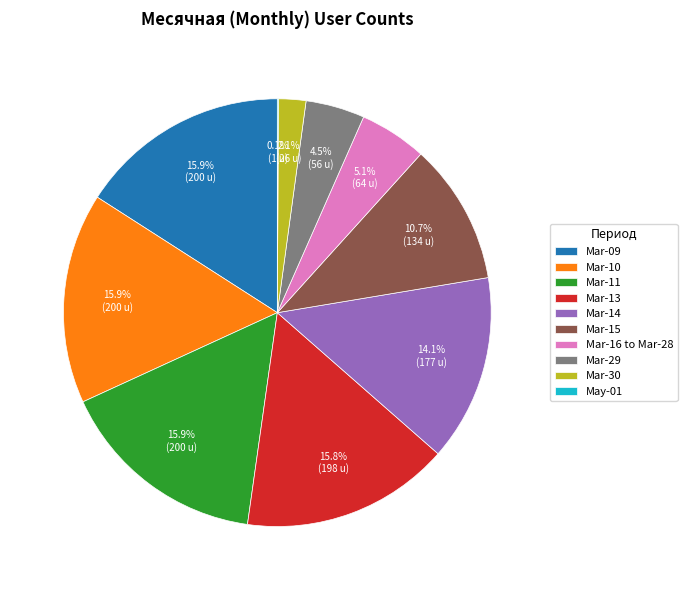

Is there any slice that represents more than half of the pie?

No